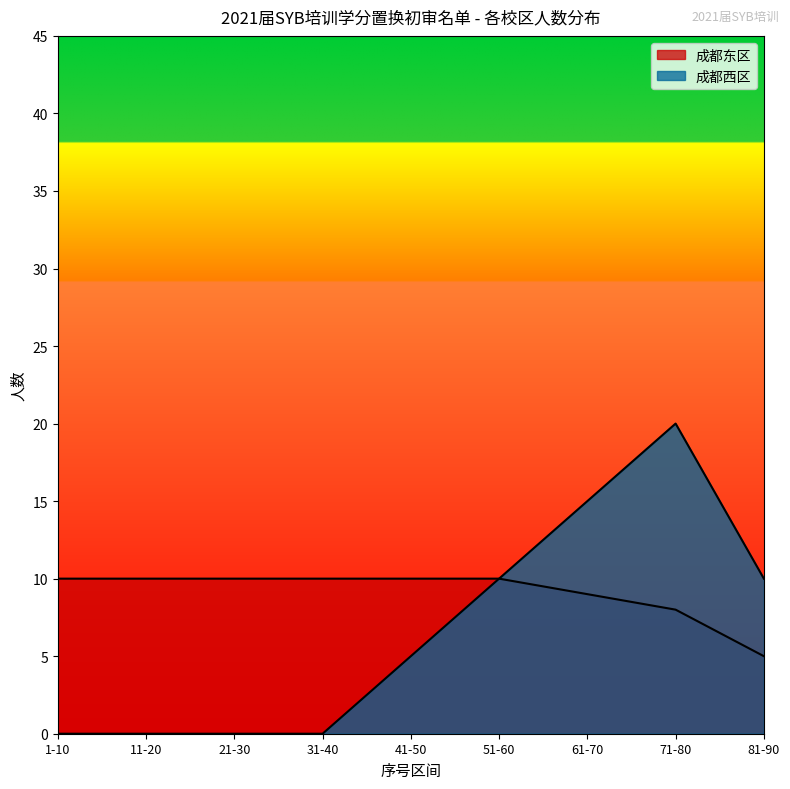

True or false: 成都东区 has a value of 11 at 41-50.

False